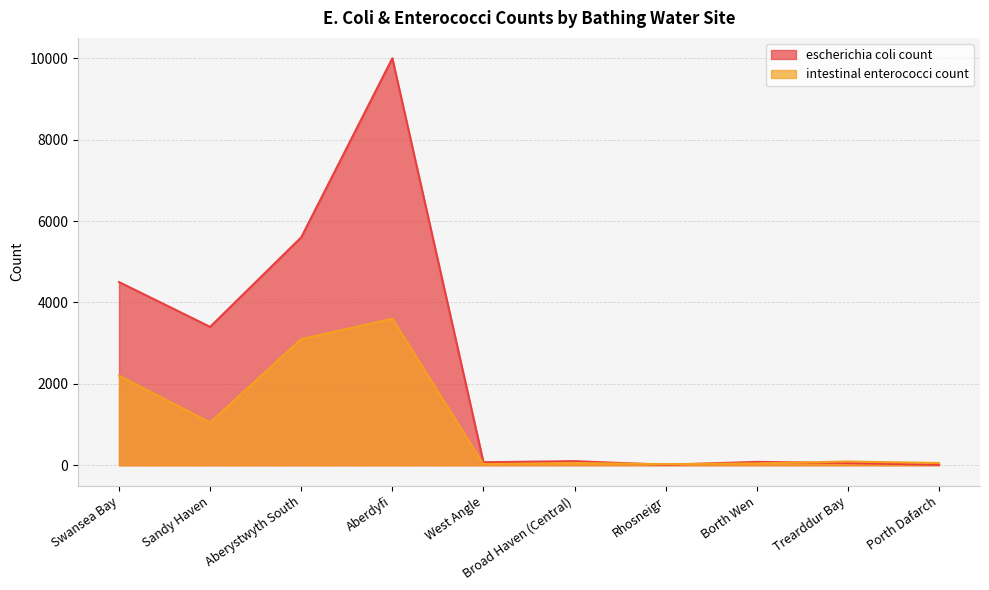

How many data points does each series have?

10